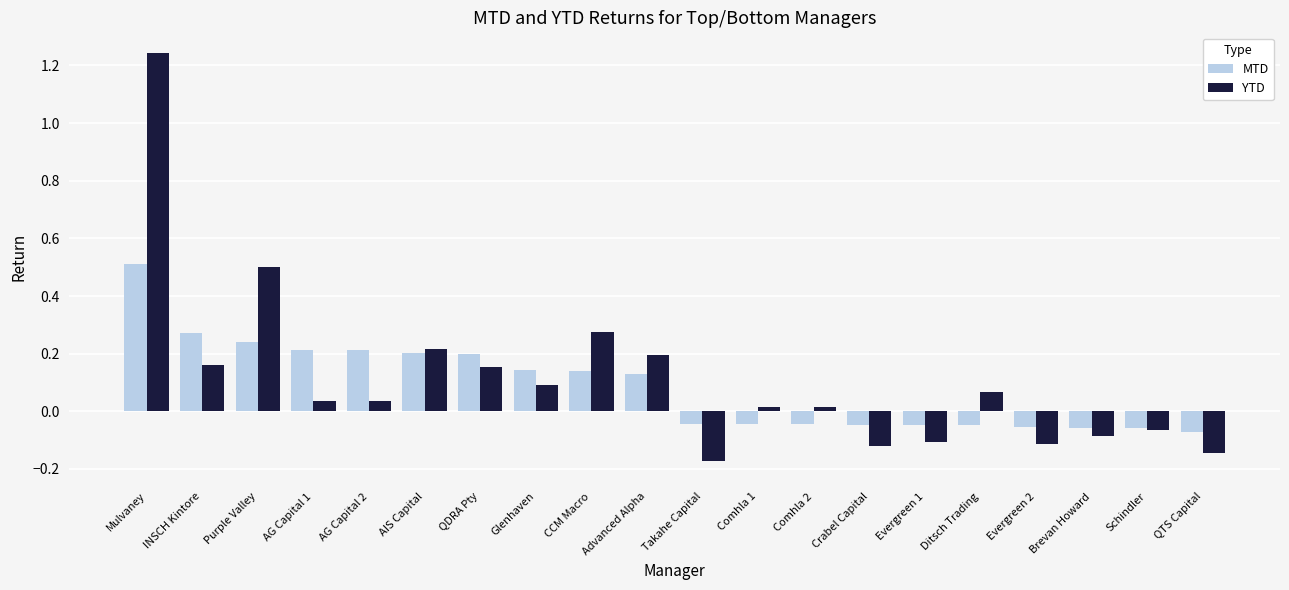

Are the bars horizontal?

No